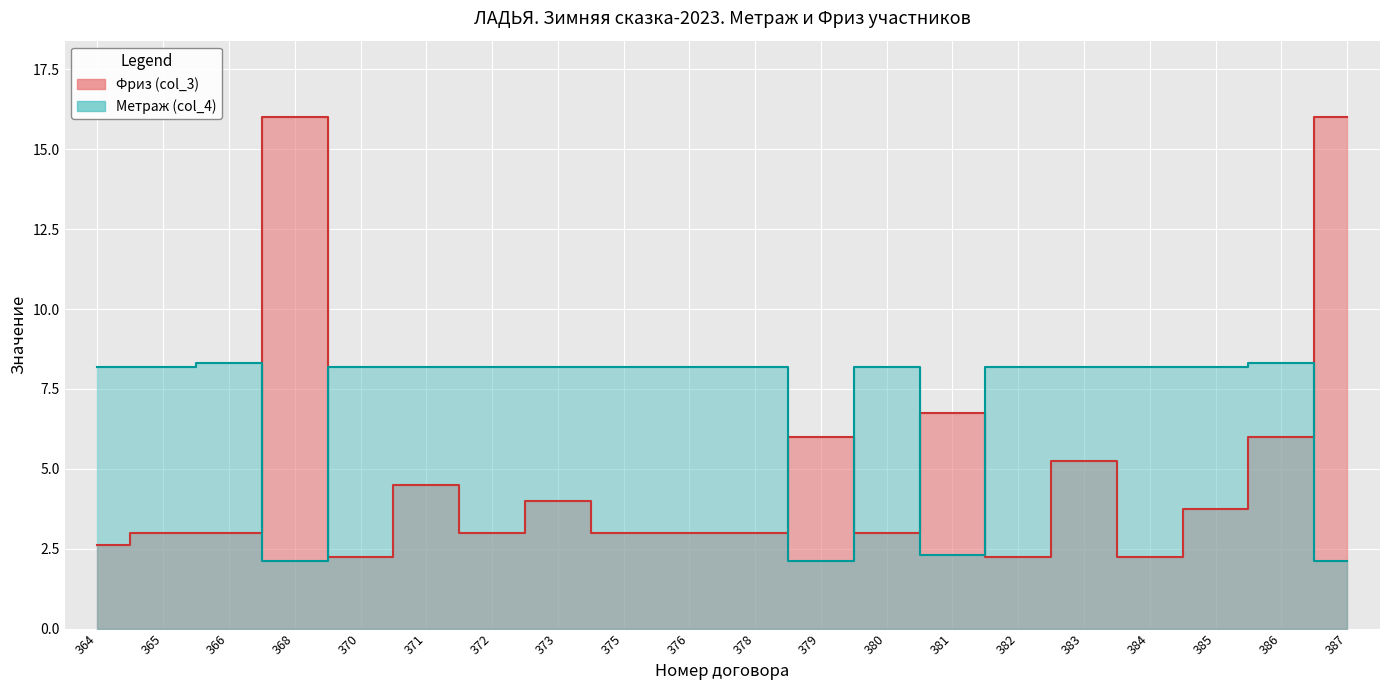

Which series has the largest total across all categories?

Метраж (col_4)